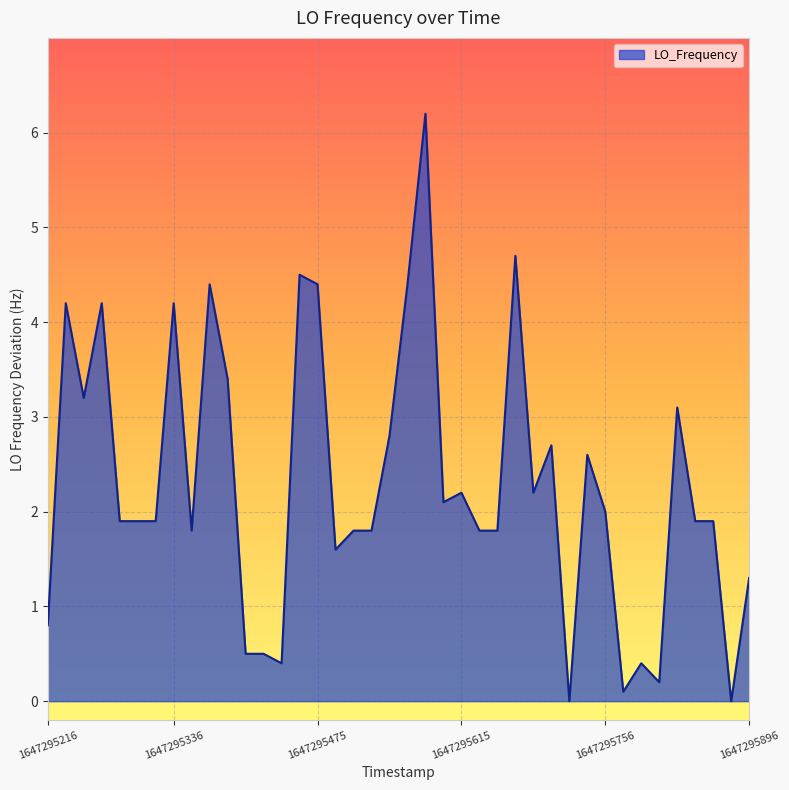

What is the difference between the maximum and minimum values?

6.2